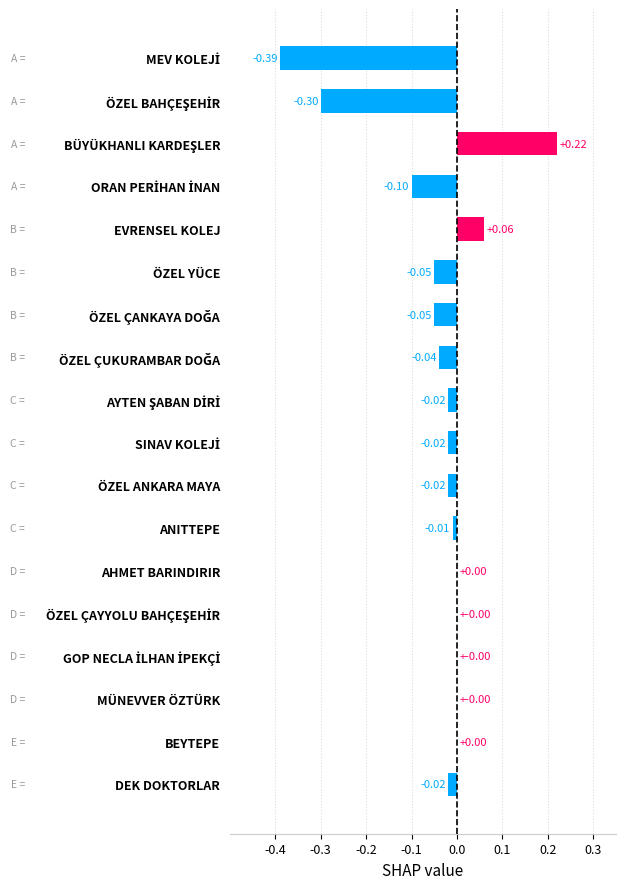

What is the sum of all values?

-0.7